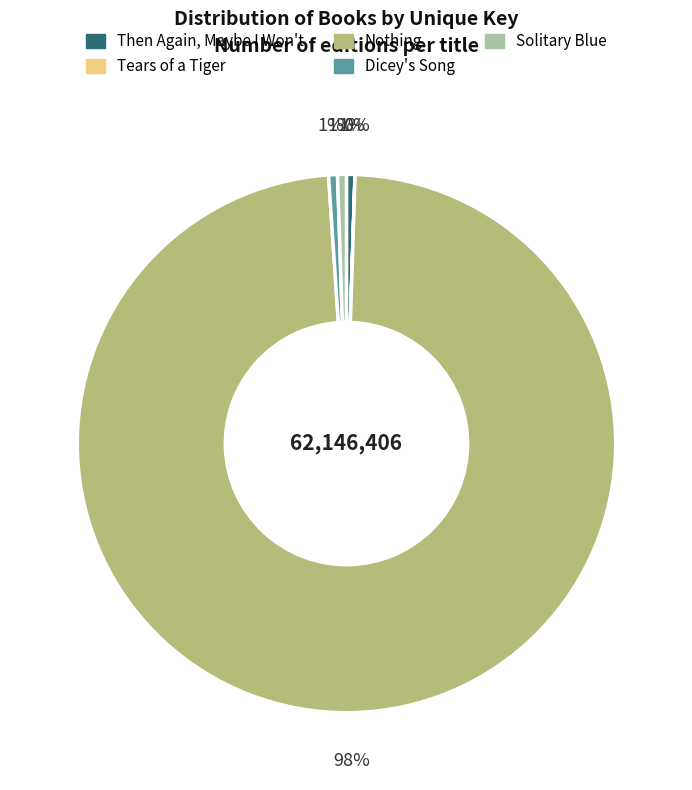

To the nearest percent, what is the average slice percentage?

20%